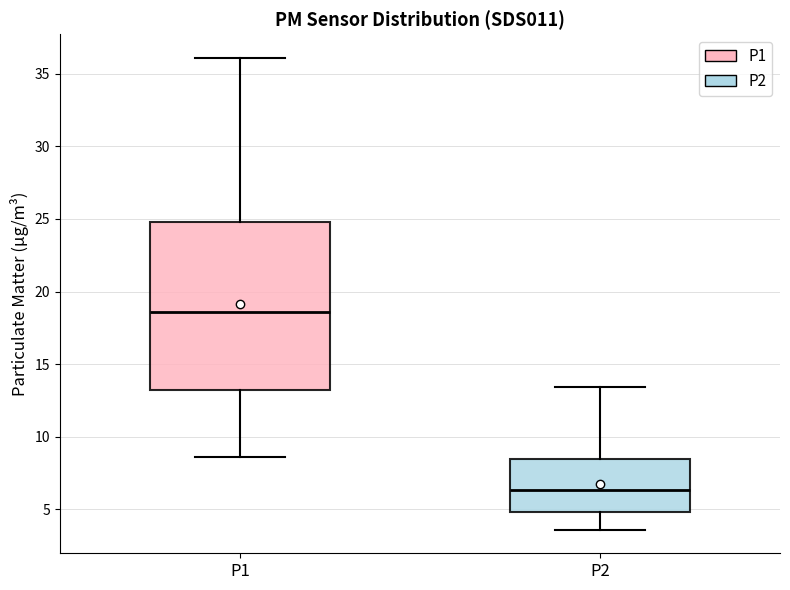

Where is the lower edge of the box for P2 on the y-axis? The values are not printed on the chart, so give them approximately, as read against the axis.

5.0